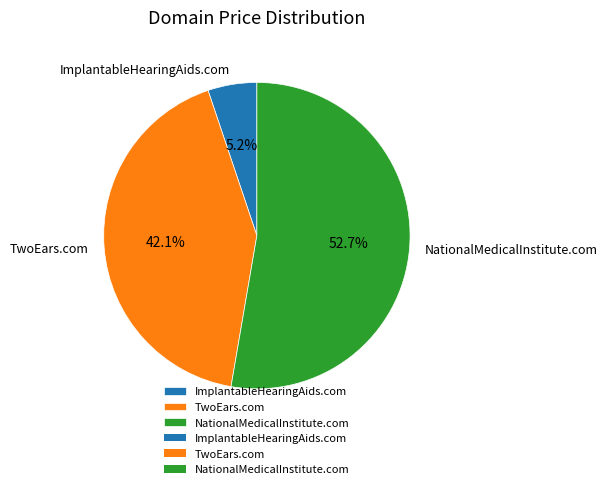

What percentage is NOT represented by ImplantableHearingAids.com?

94.8%